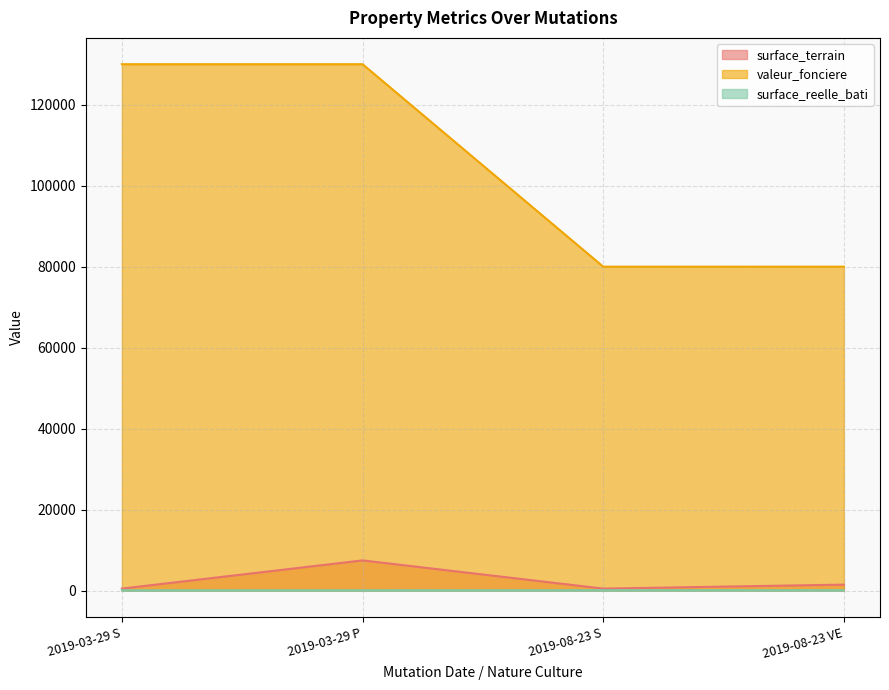

What is the label of the 2nd point from the right?

2019-08-23 S